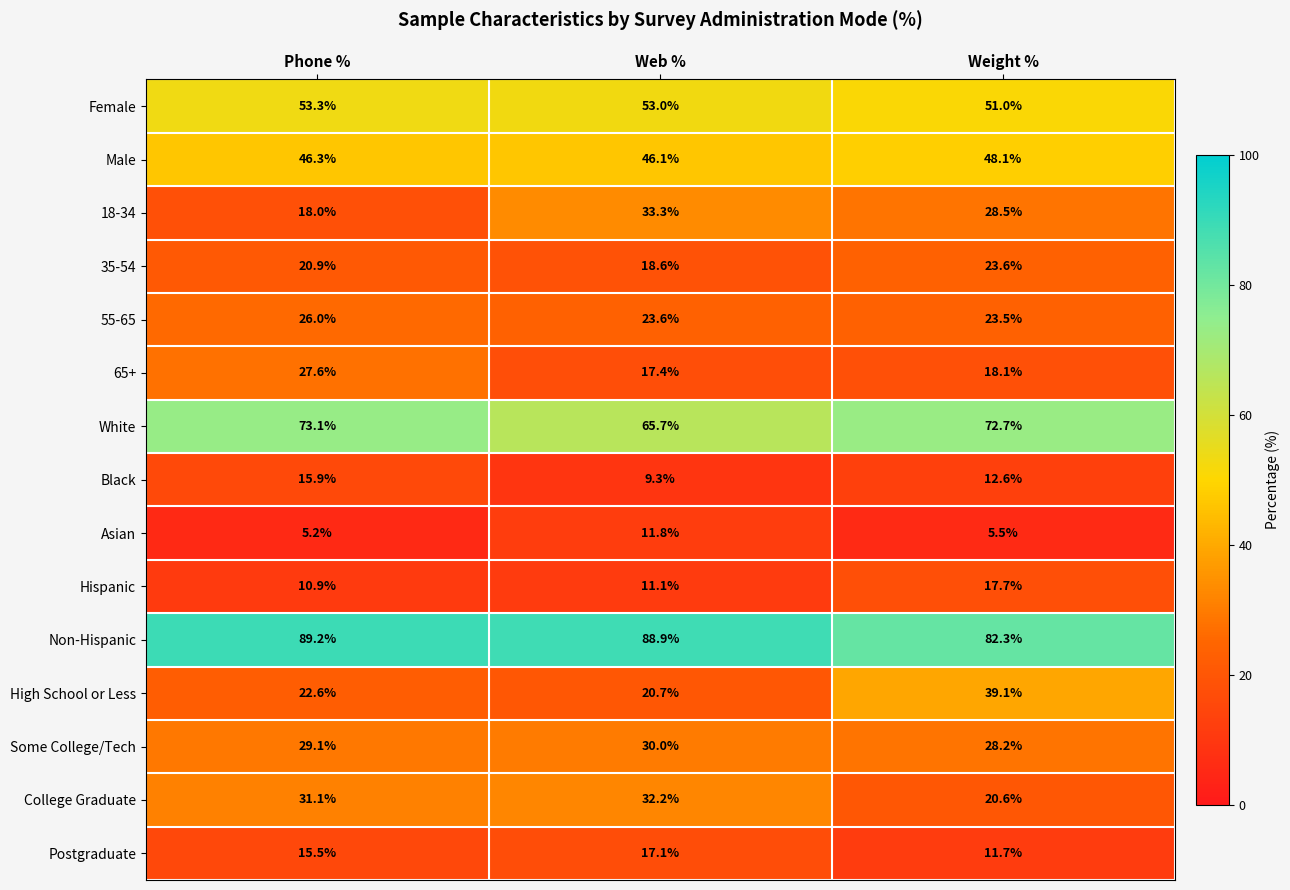

Which series has the widest spread of values?

High School or Less